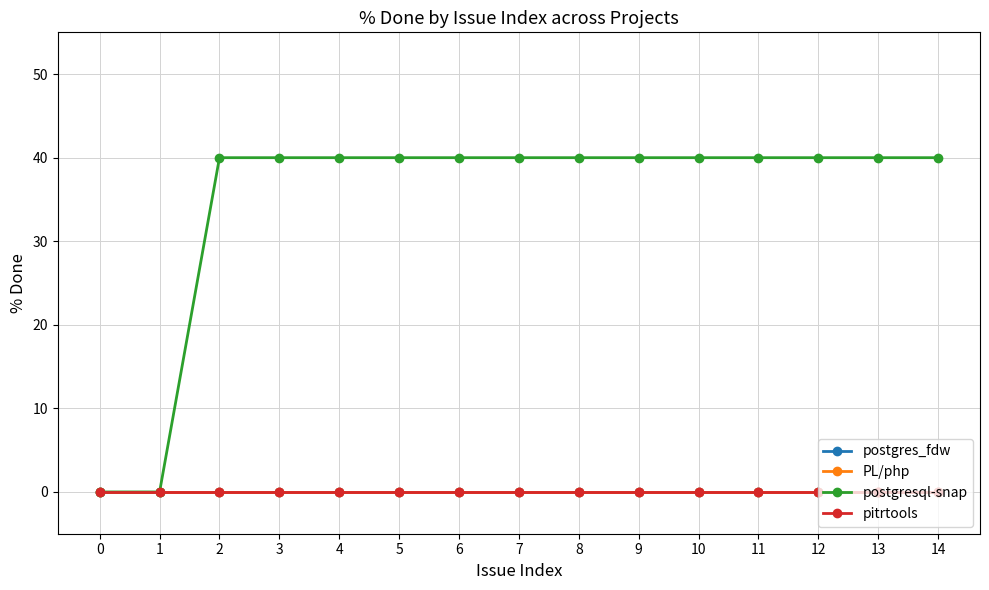

Does the chart display data point markers on the line(s)?

Yes